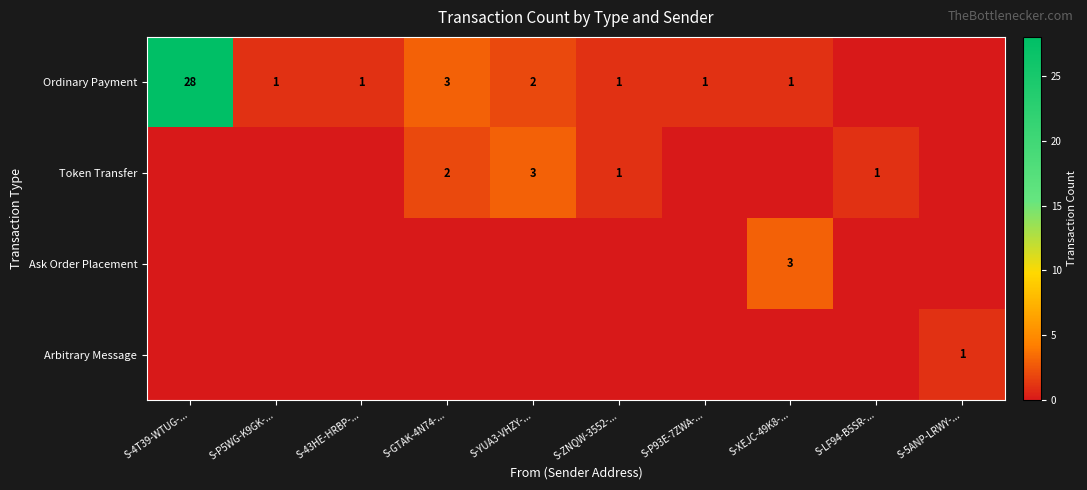

The Token Transfer series shows 5 at S-YUA3-VHZY-.... True or false?

False